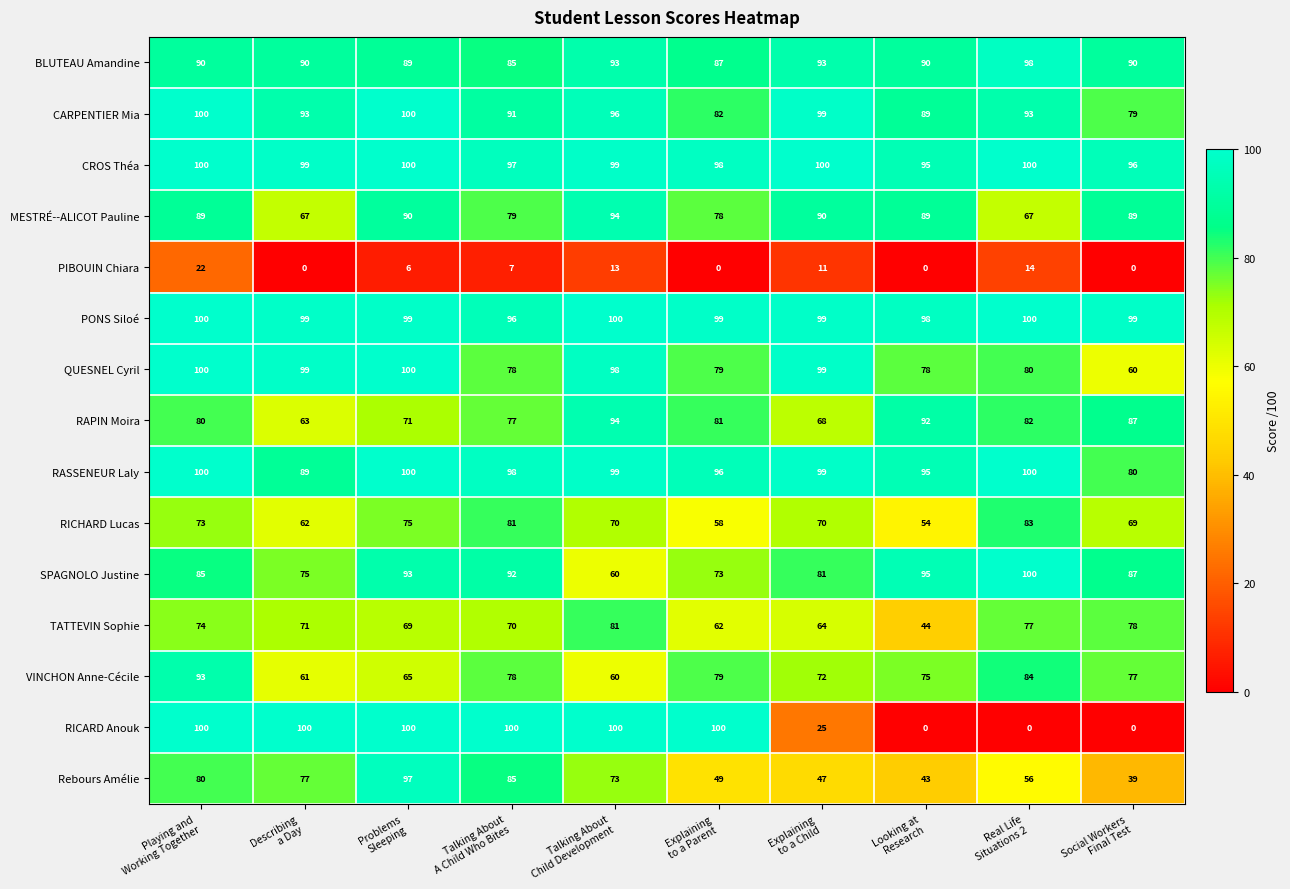

What is the difference between the second highest and minimum values in the RICHARD Lucas series?

27